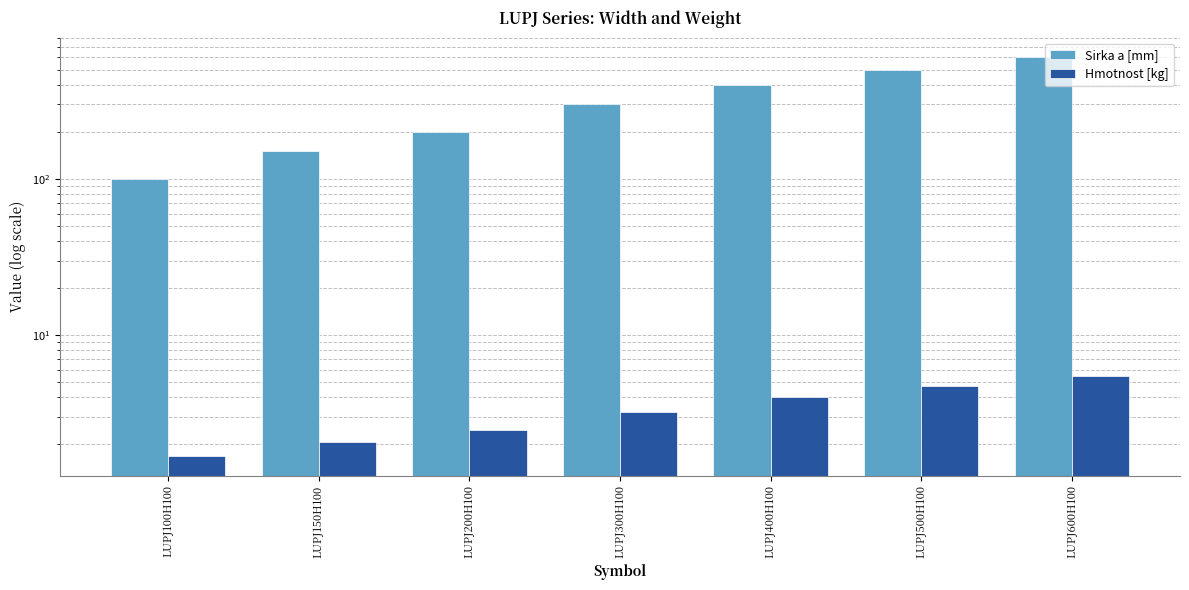

What is the value of the Hmotnost [kg] bar at the 1st from the left?

1.7